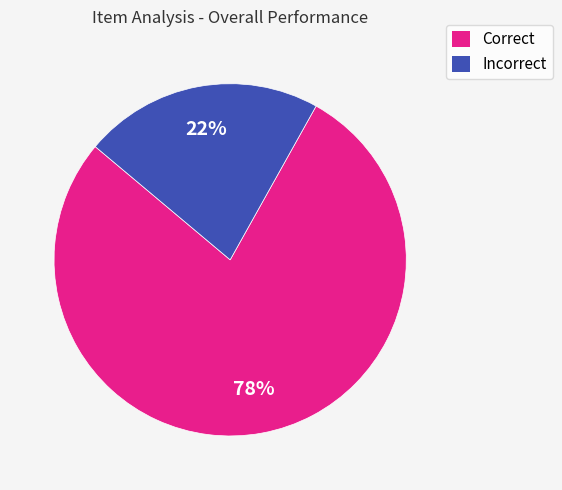

Rank the categories by value from highest to lowest.

Correct, Incorrect